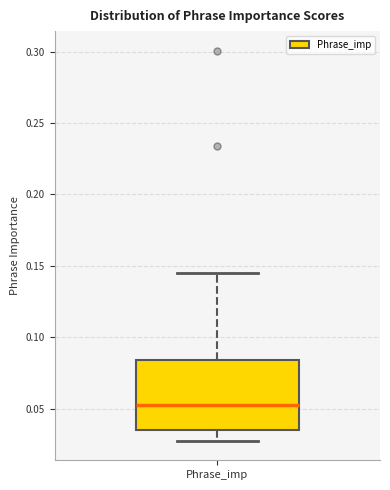

Transcribe this box plot: give where the median line is, the range the box spans, and where the two whiskers end, as read against the y-axis. The values are not printed on the chart, so give them approximately, as read against the axis.

median 0.050, box 0.035 to 0.085, whiskers 0.025 to 0.145